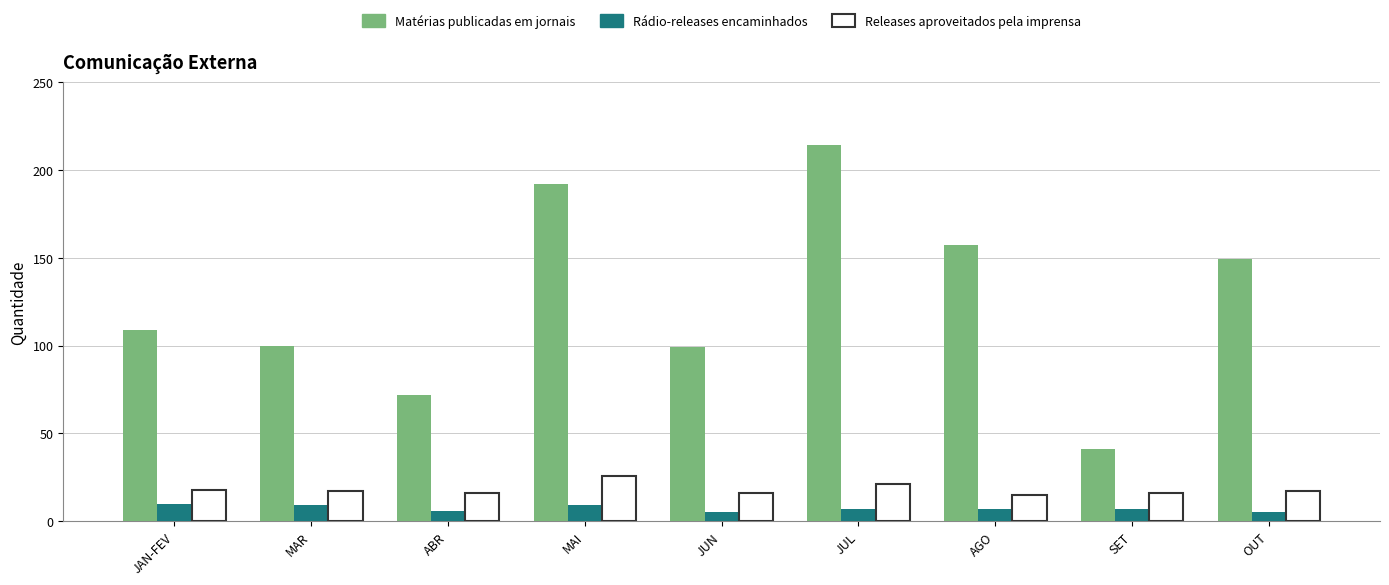

What is the average value of the Matérias publicadas em jornais series?

126